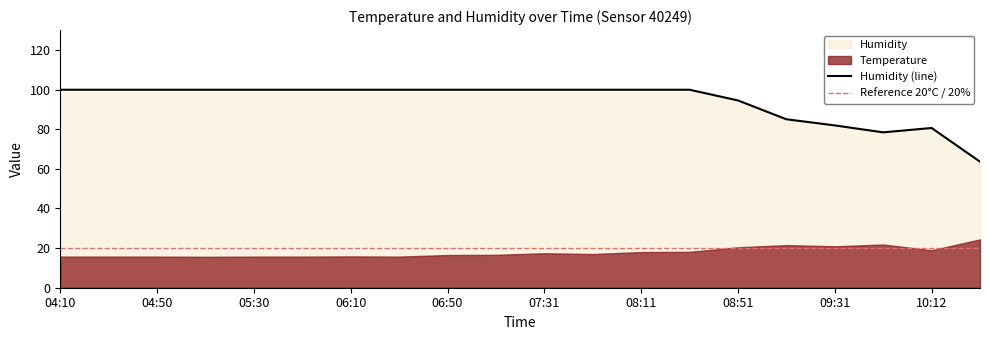

What is the approximate value at 07:10?

99.9